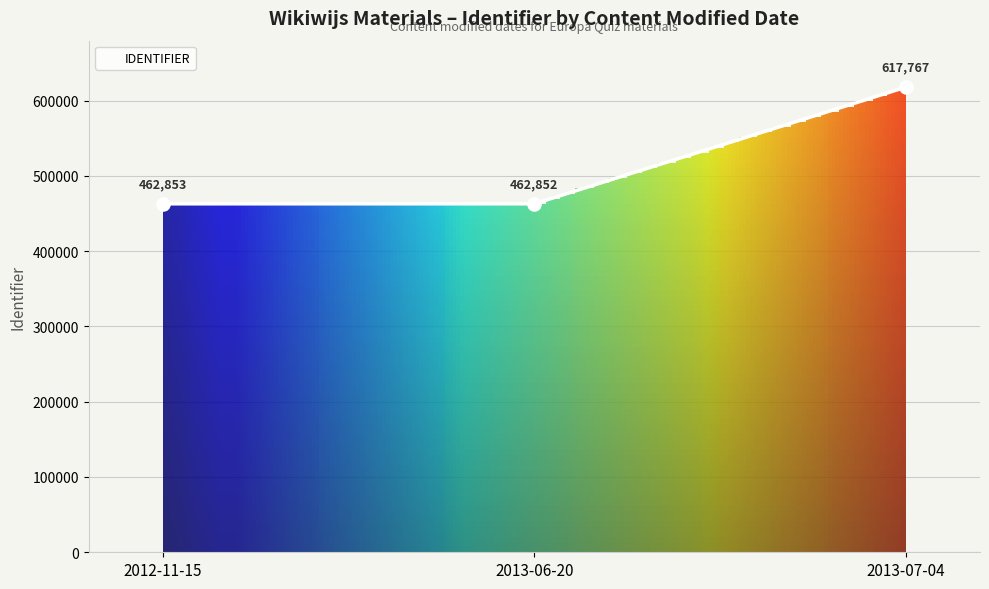

Between 2013-07-04 and 2012-11-15, which is larger?

2013-07-04